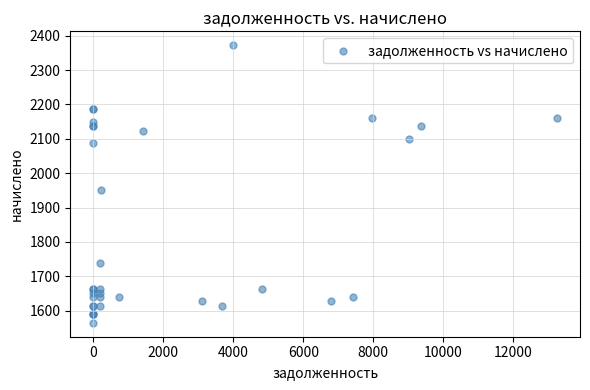

What Y value in the scatter plot is closest to 1968?

1949.9